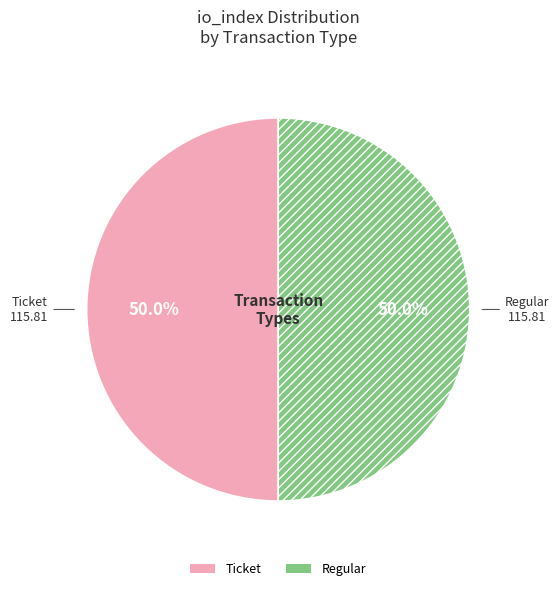

Combined, what portion of the pie is Ticket and Regular?

100.0%